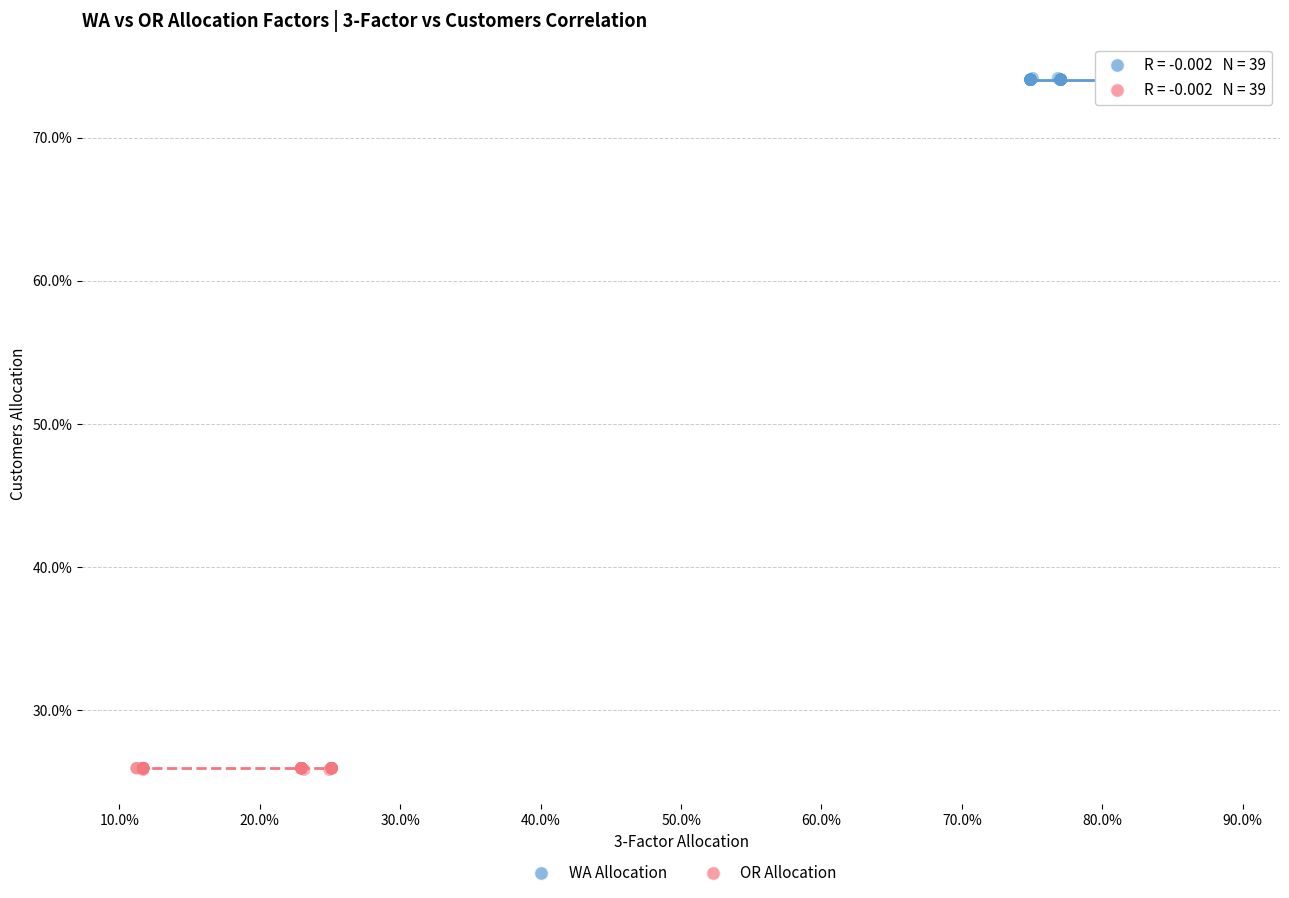

Which series reaches the maximum Y coordinate?

WA Allocation